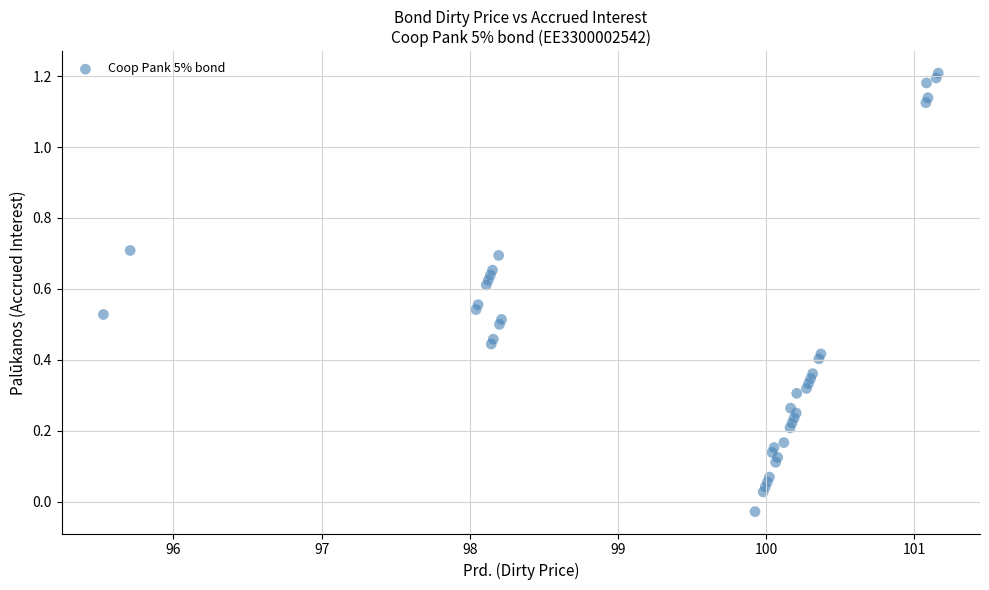

What is the range of X values (max minus min)?

5.6